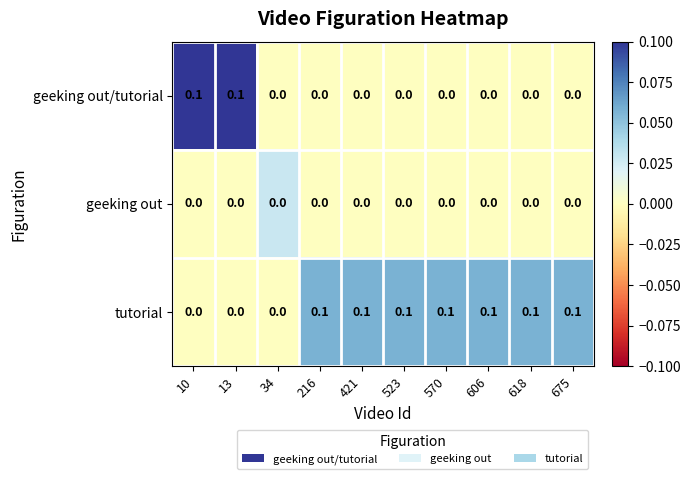

Is the value of geeking out at 675 greater than the value of tutorial at 618?

No